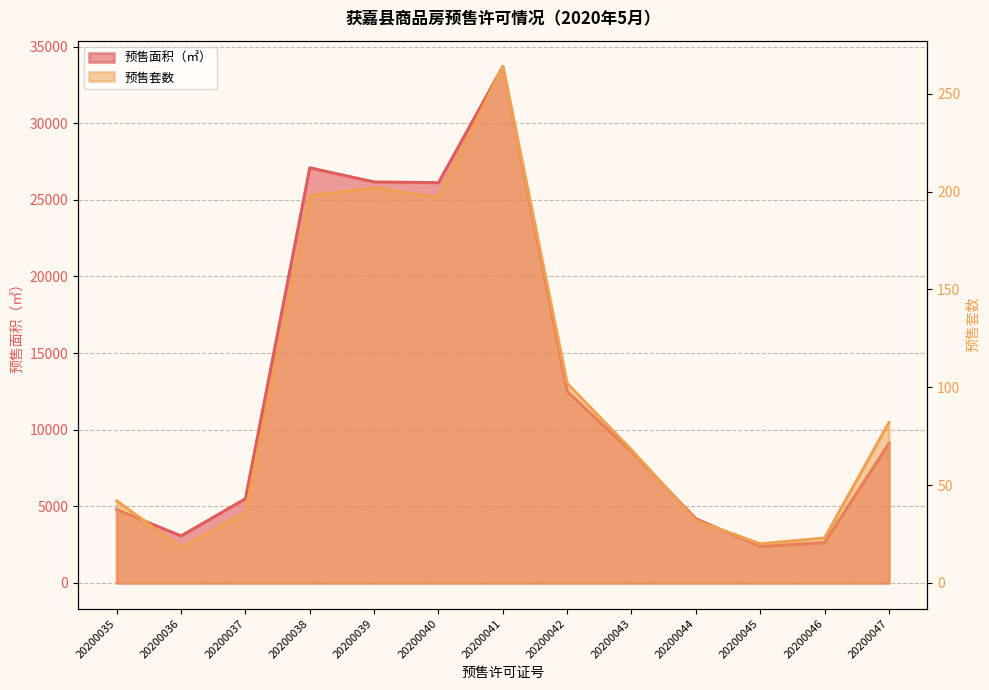

Is it true that 预售套数 equals 68.0 at 20200043?

True